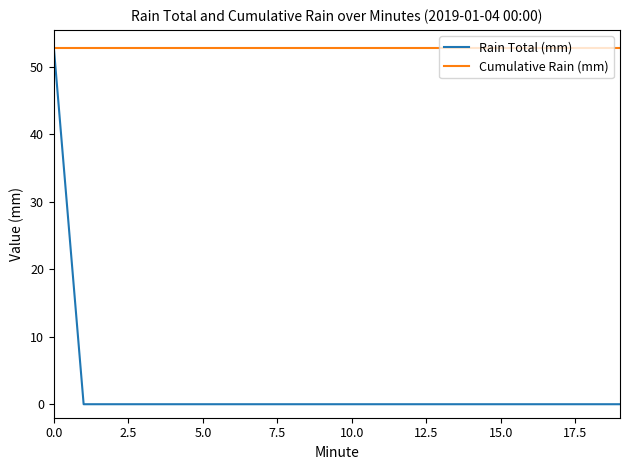

Reading right to left, extract all data points from this chart.

Rain Total (mm): 0.0	0.0	0.0	0.0	0.0	0.0	0.0	0.0	0.0	0.0	0.0	0.0	0.0	0.0	0.0	0.0	0.0	0.0	0.0	52.8
Cumulative Rain (mm): 52.8	52.8	52.8	52.8	52.8	52.8	52.8	52.8	52.8	52.8	52.8	52.8	52.8	52.8	52.8	52.8	52.8	52.8	52.8	52.8